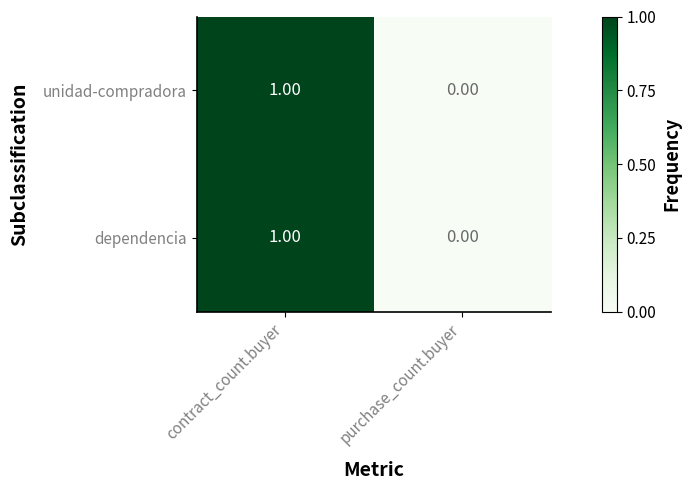

Is the value of unidad-compradora at contract_count.buyer greater than the value of dependencia at purchase_count.buyer?

Yes